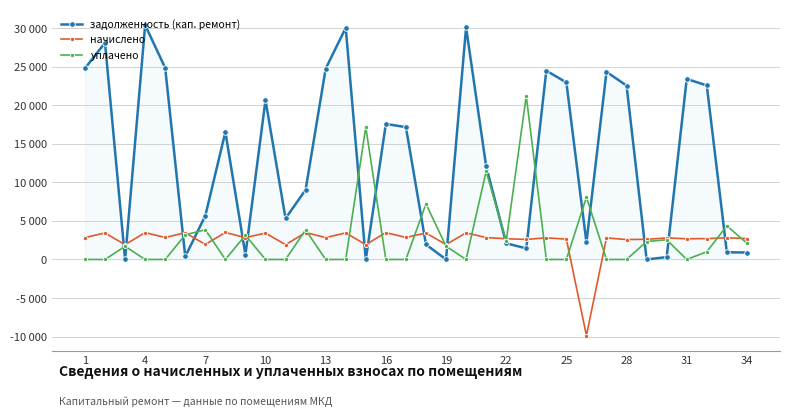

Does the chart have visible grid lines?

Yes